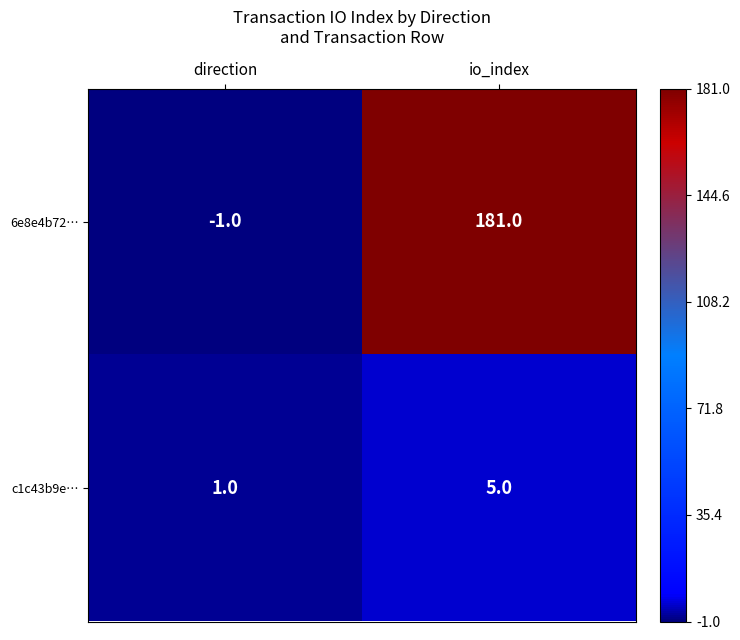

What is the spread (max minus min) of values at direction?

2